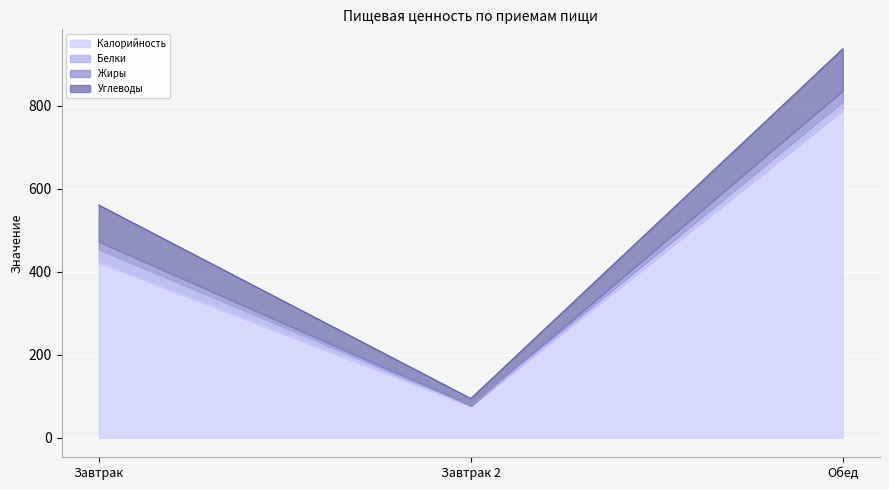

List the labels in order of Калорийность value, largest first.

Обед, Завтрак, Завтрак 2